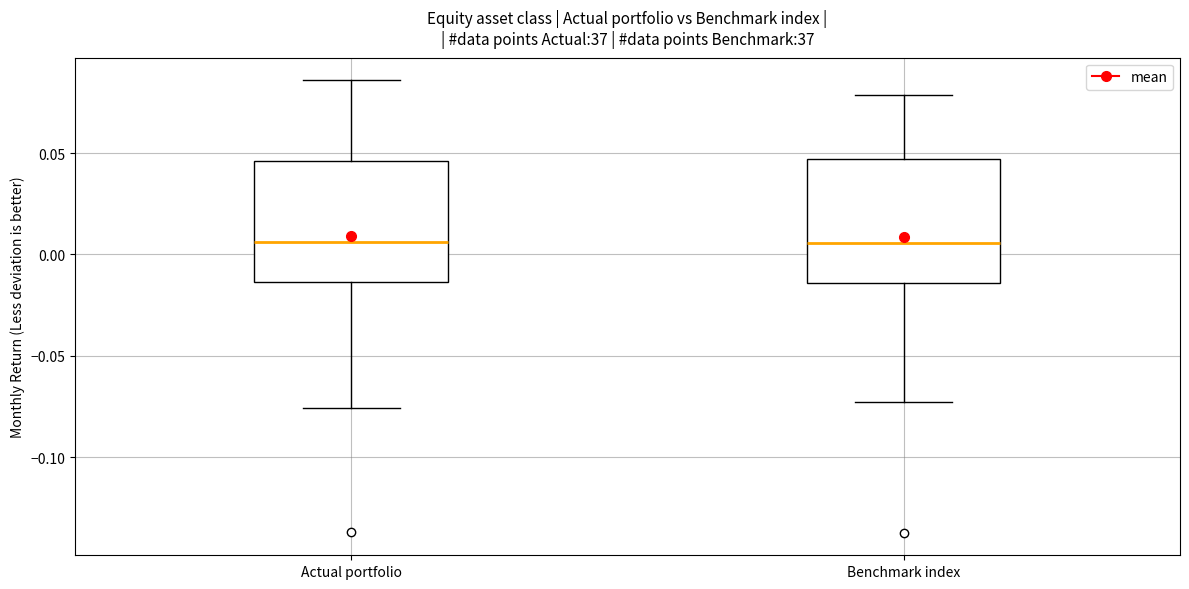

Where is the lower edge of the box for Benchmark index on the y-axis? The values are not printed on the chart, so give them approximately, as read against the axis.

-0.015